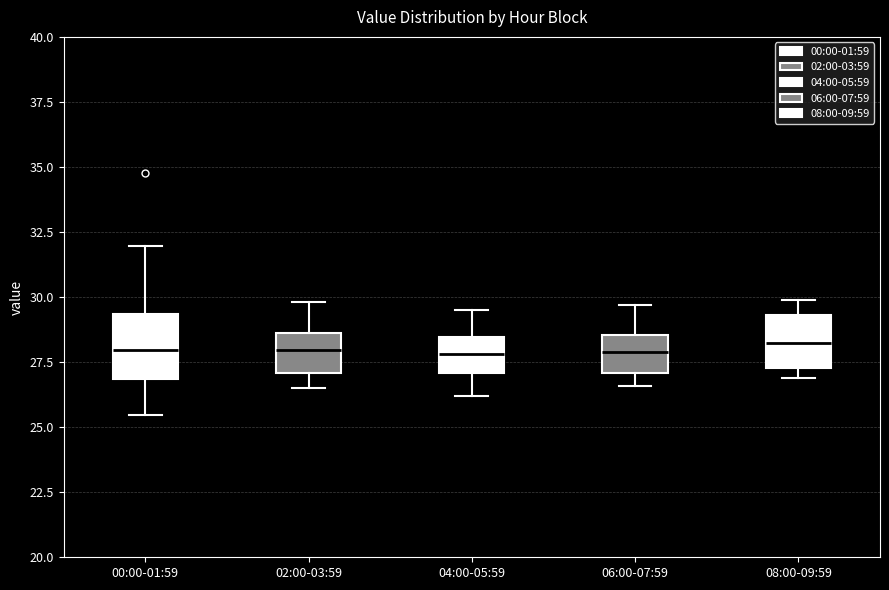

Reading left to right, transcribe this box plot: for each box, give where its median line is, the range the box spans, and where its two whiskers end, as read against the y-axis. The values are not printed on the chart, so give them approximately, as read against the axis.

00:00-01:59: median 28.0, box 27.0 to 29.5, whiskers 25.5 to 32.0
02:00-03:59: median 28.0, box 27.0 to 28.5, whiskers 26.5 to 30.0
04:00-05:59: median 28.0, box 27.0 to 28.5, whiskers 26.0 to 29.5
06:00-07:59: median 28.0, box 27.0 to 28.5, whiskers 26.5 to 29.5
08:00-09:59: median 28.5, box 27.5 to 29.5, whiskers 27.0 to 30.0